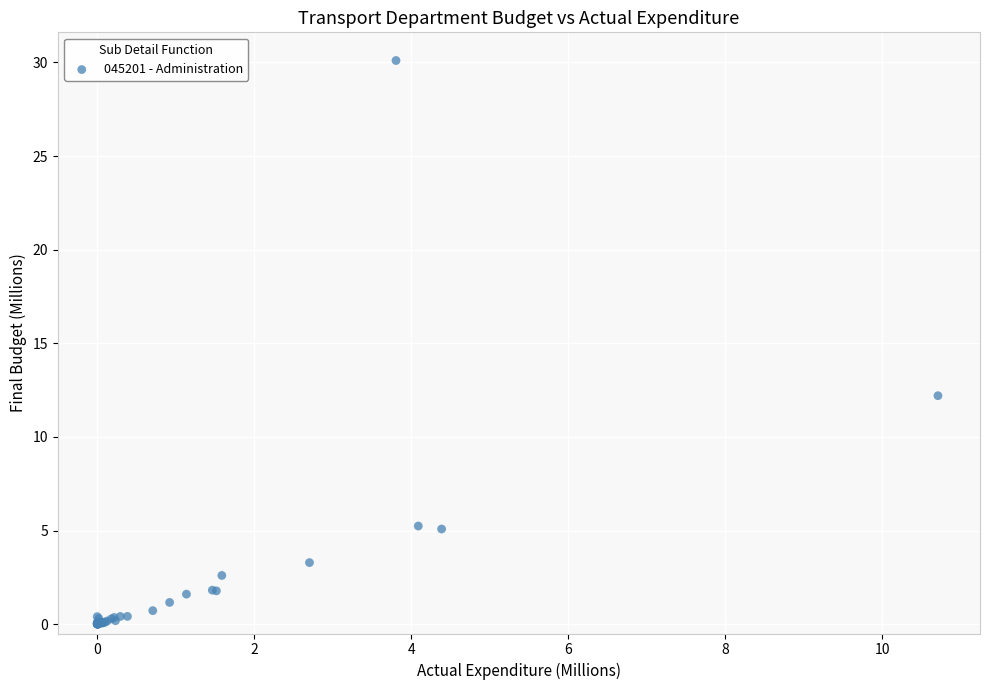

What Y value in the scatter plot is closest to 15?

12.2